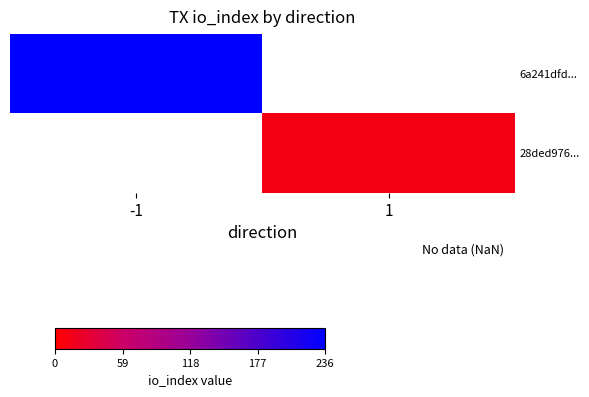

At which label does 6a241dfd... reach its peak?

-1